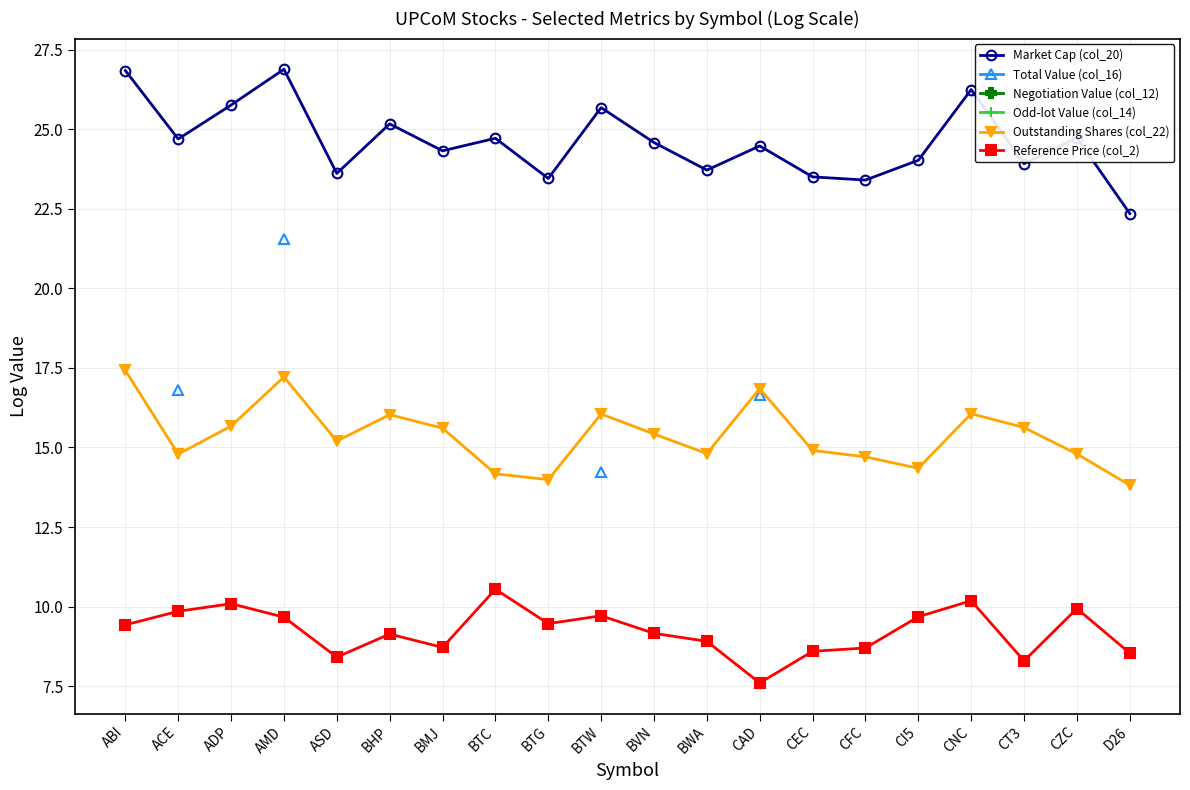

At which label does Reference Price (col_2) first exceed 9?

ABI